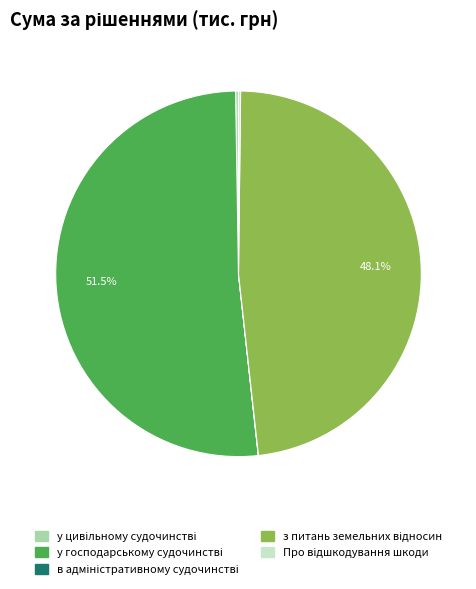

Is there a majority slice in this chart?

Yes